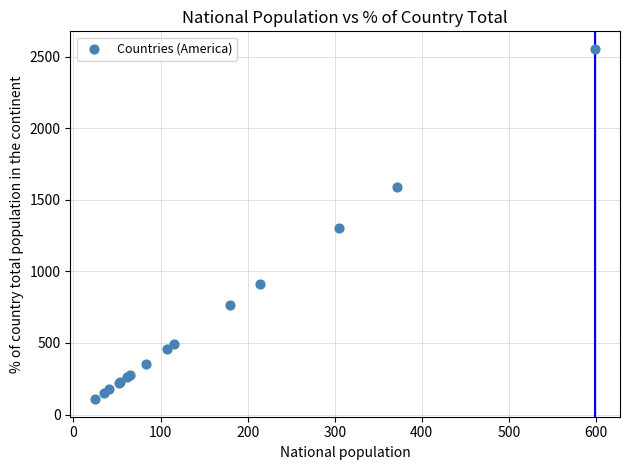

What Y value in the scatter plot is closest to 1330?

1301